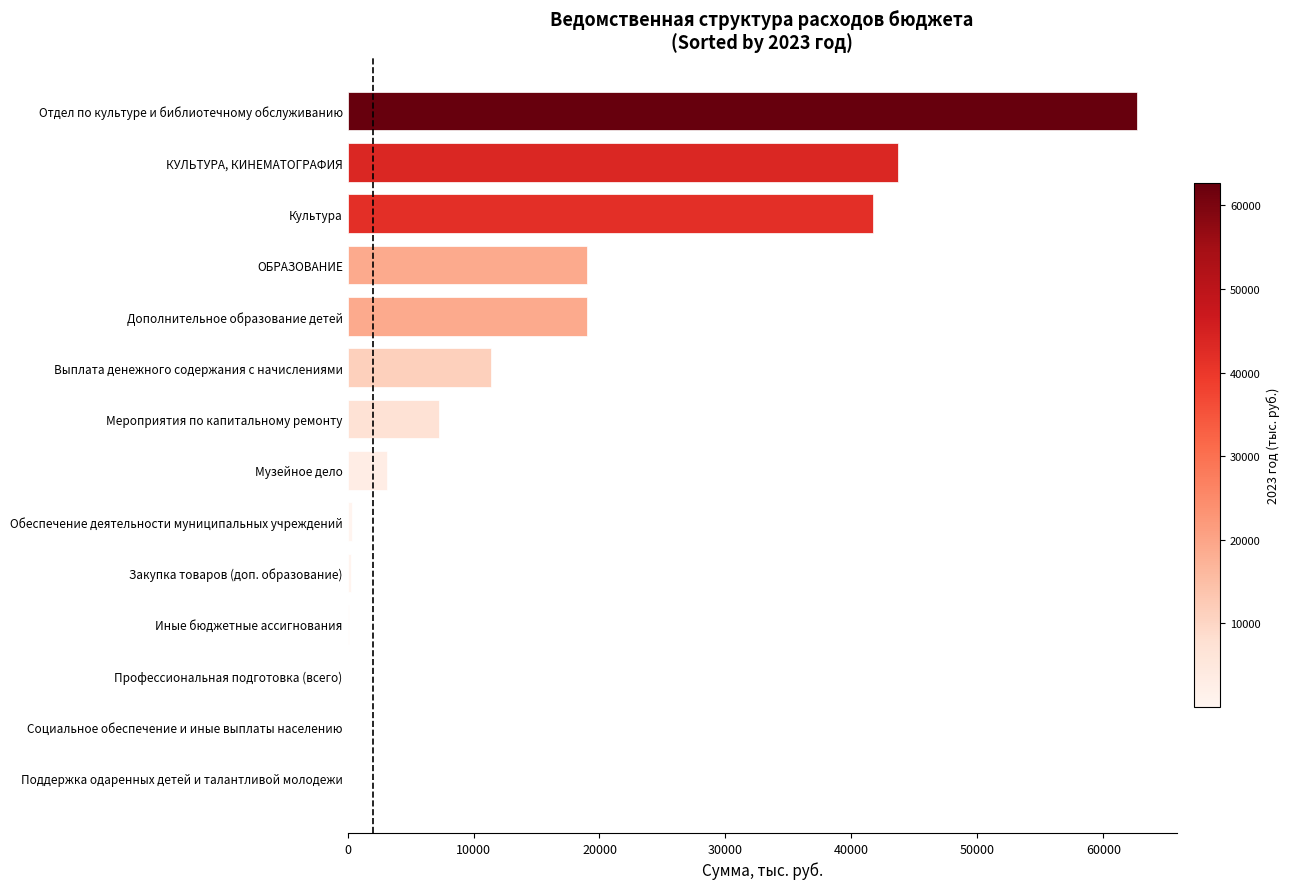

At which label is the value closest to 31356?

Культура